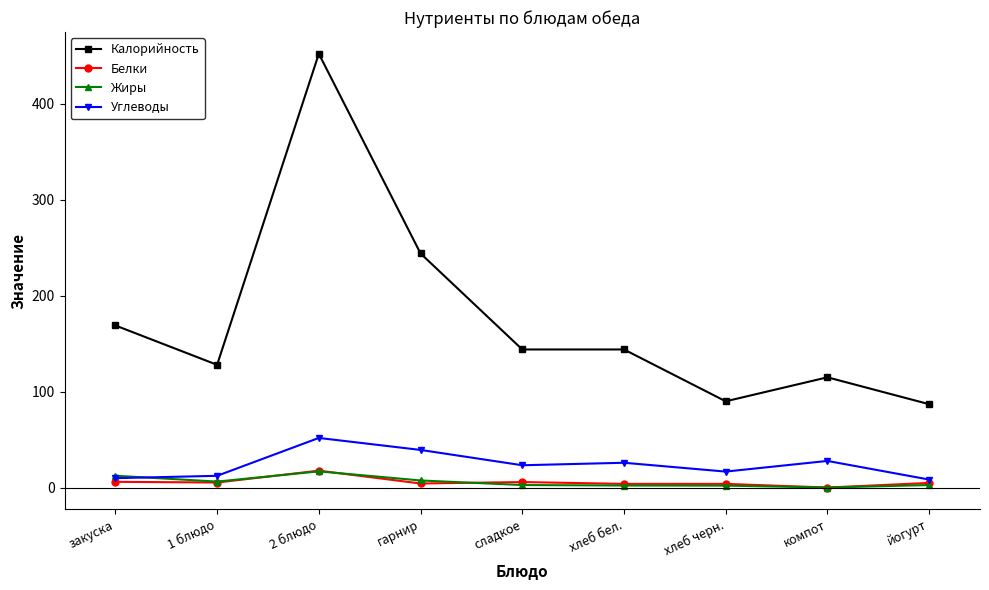

What is the difference between the Белки values at компот and гарнир?

4.2